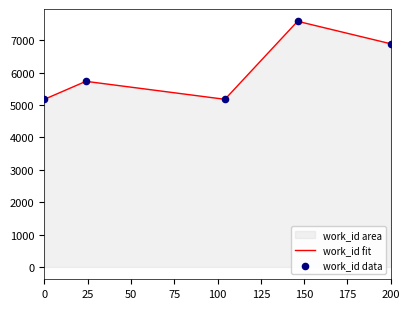

At how many categories does at least one series exceed 5277?

3